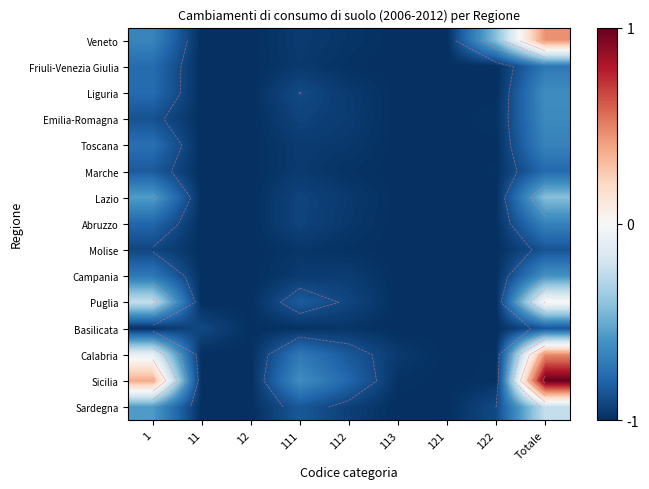

What is the spread (max minus min) of values at 11?

0.1